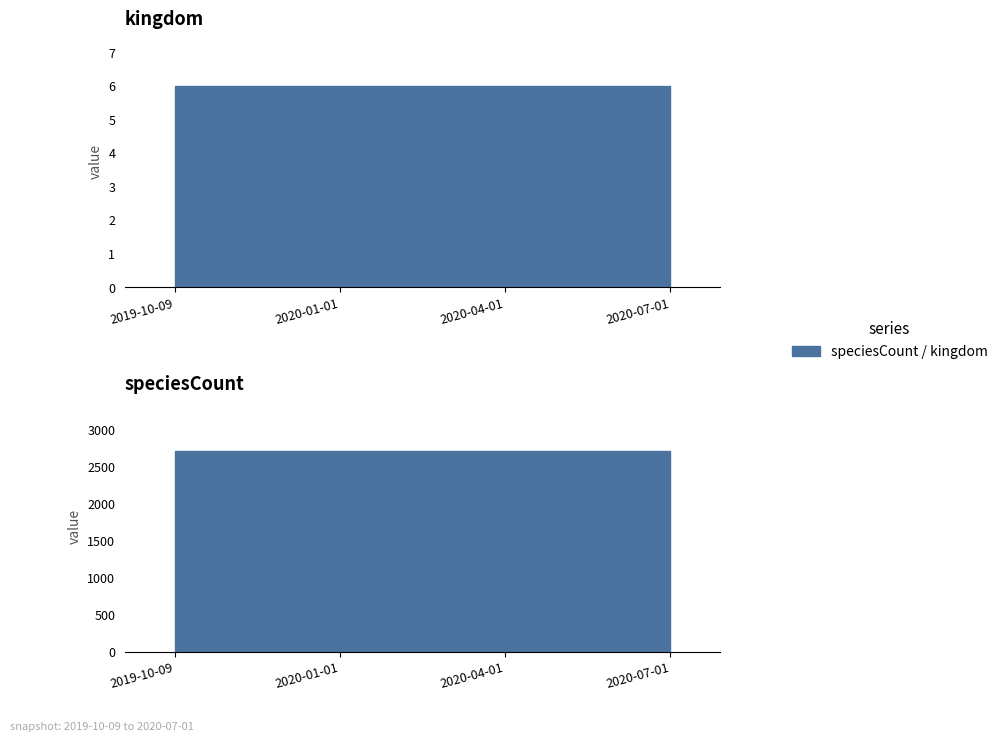

Reading right to left, list all the values displayed in this chart.

kingdom: 6	6	6	6
speciesCount: 2715	2715	2715	2715